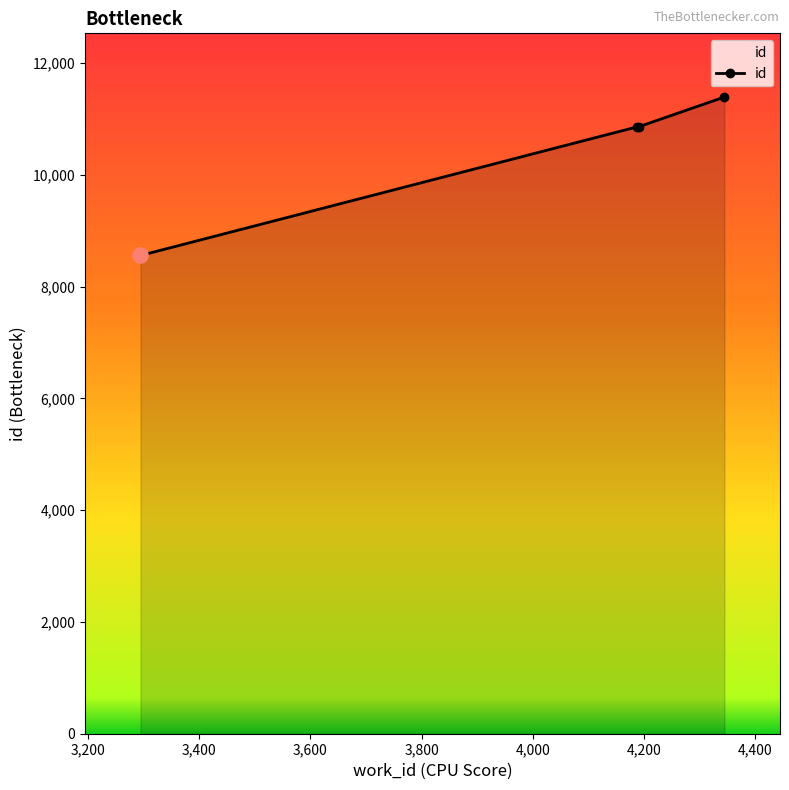

What is the greatest value displayed?

11394